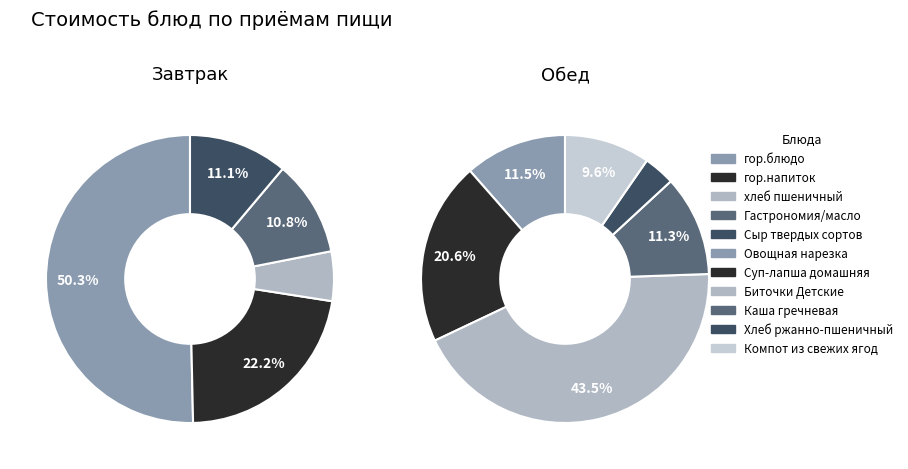

What is the largest slice in the pie chart?

гор.блюдо